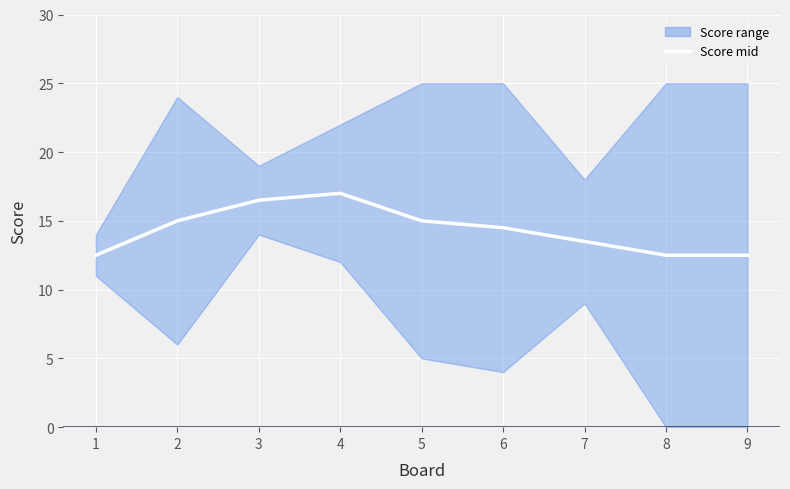

How many data points does each series have?

9